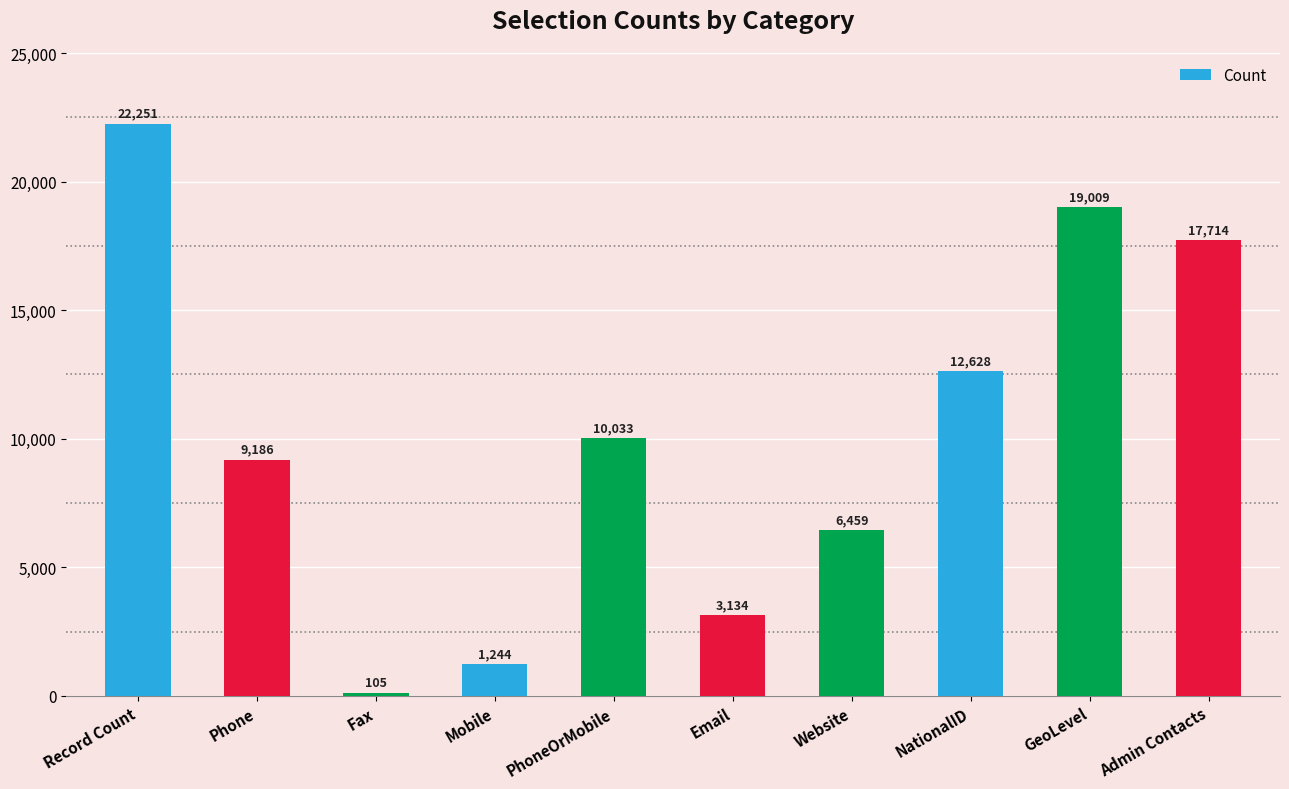

Rank the categories by value from lowest to highest.

Fax, Mobile, Email, Website, Phone, PhoneOrMobile, NationalID, Admin Contacts, GeoLevel, Record Count